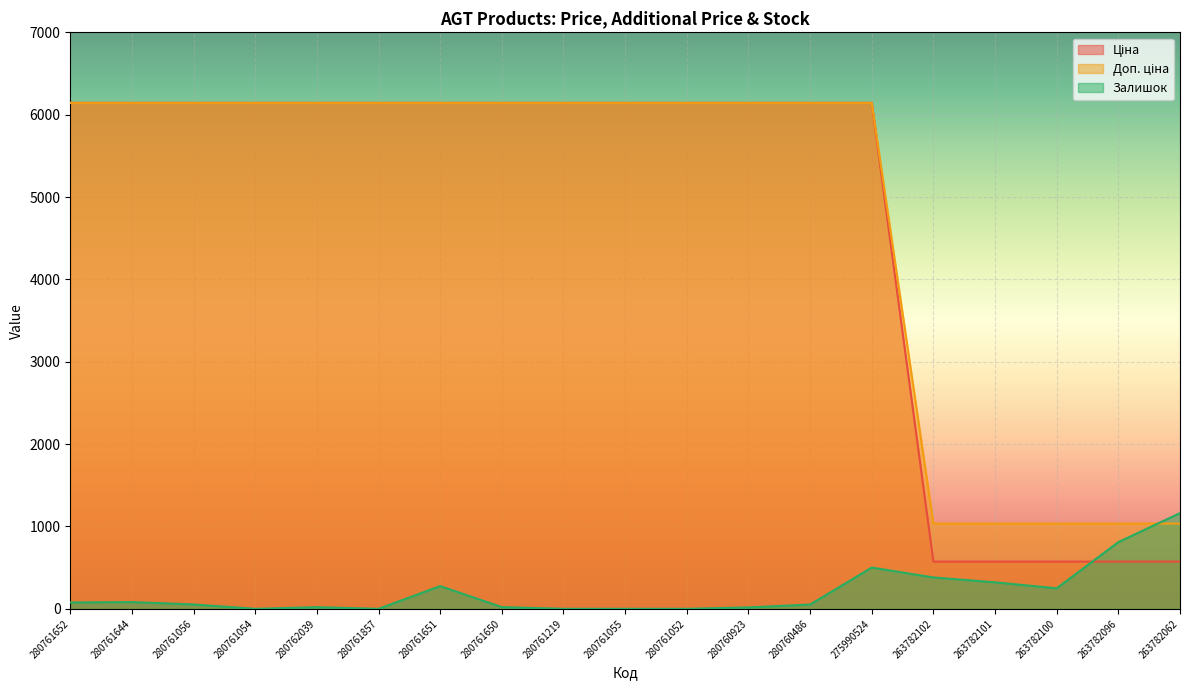

The value of Доп. ціна at 263782062 is 1699.5. True or false?

False